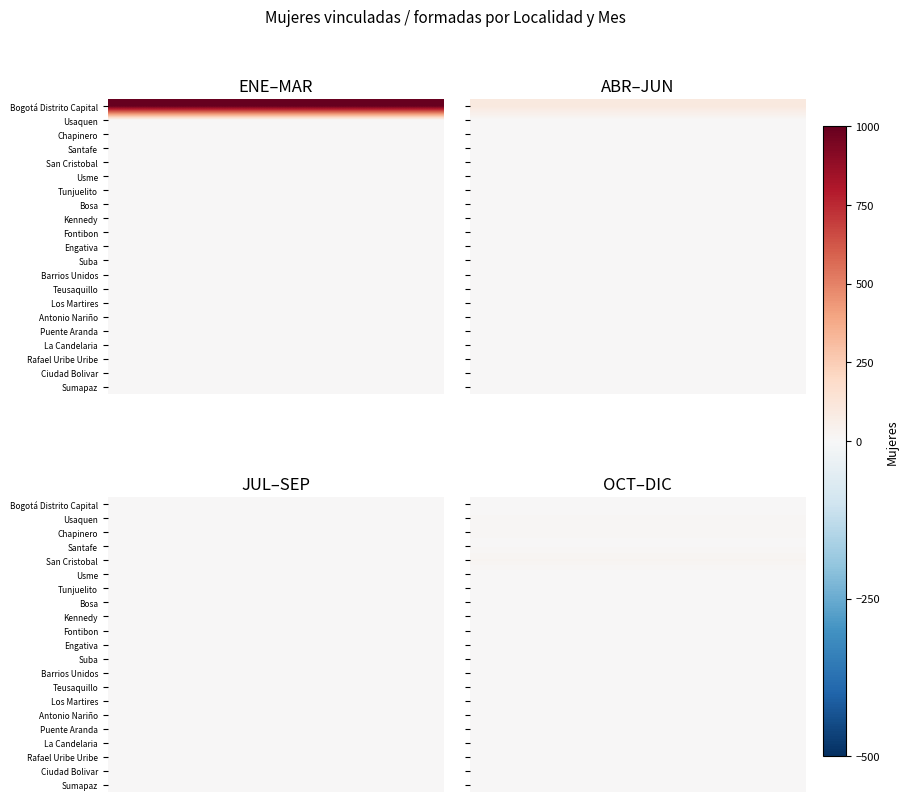

Between 1 and 2, which is larger?

1